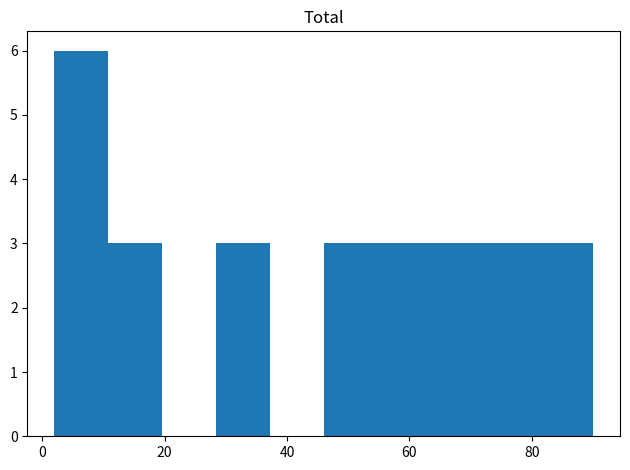

Reading left to right, transcribe this chart: for each bar, give the range it covers on the x-axis and its height. Neither the bar edges nor the heights are printed on the chart, so give them approximately, as read against the axes.

2.0 to 10.8: 6
10.8 to 19.6: 3
19.6 to 28.4: 0
28.4 to 37.2: 3
37.2 to 46.0: 0
46.0 to 54.8: 3
54.8 to 63.6: 3
63.6 to 72.4: 3
72.4 to 81.2: 3
81.2 to 90.0: 3